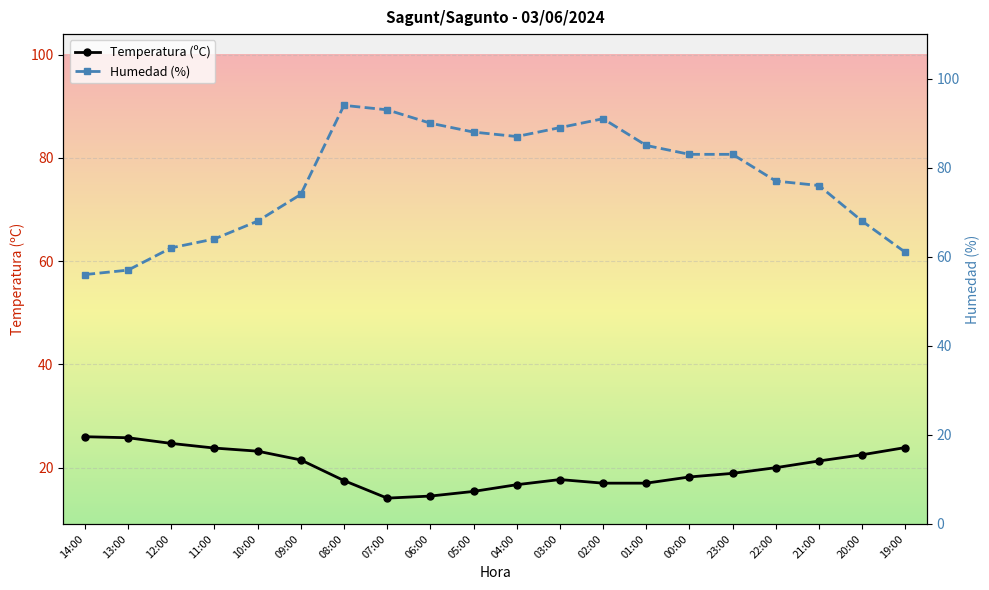

Which series has the widest spread of values?

Humedad (%)